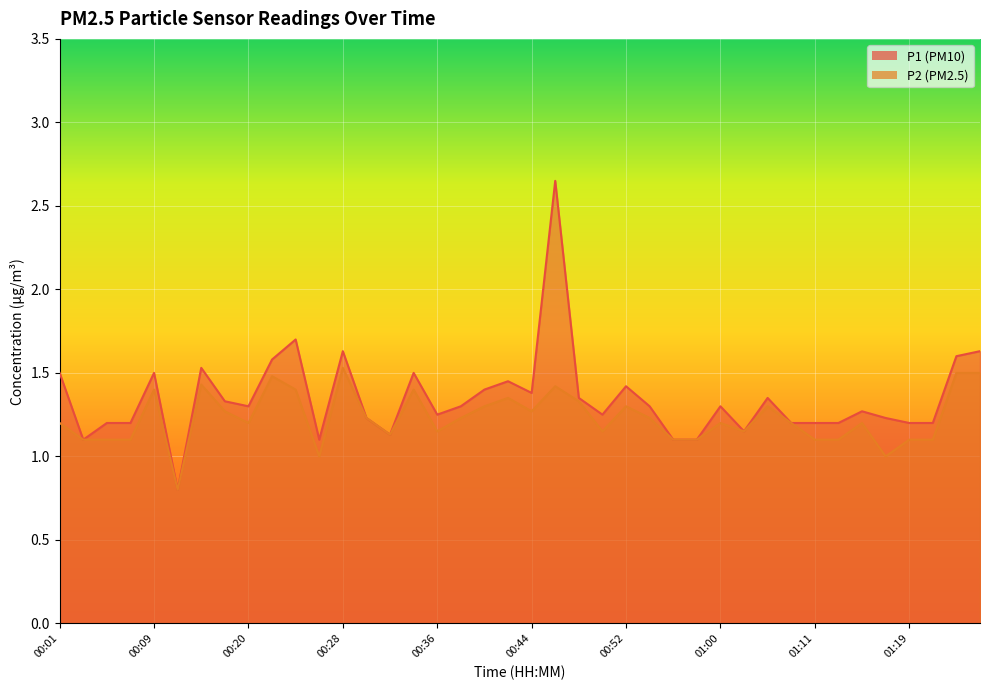

What is the approximate value of P2 at 01:21?

1.1